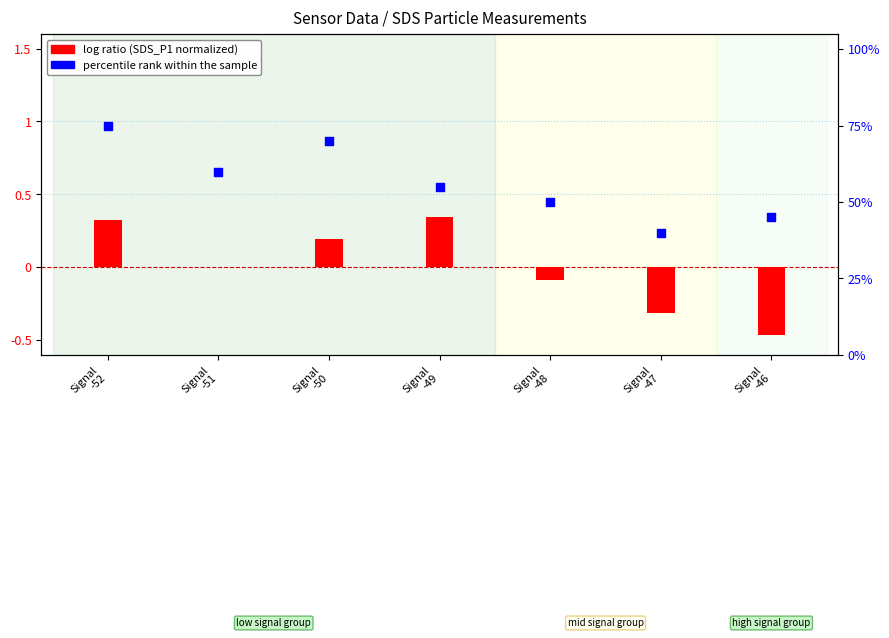

Which series has the widest spread of Y values?

percentile rank within the sample